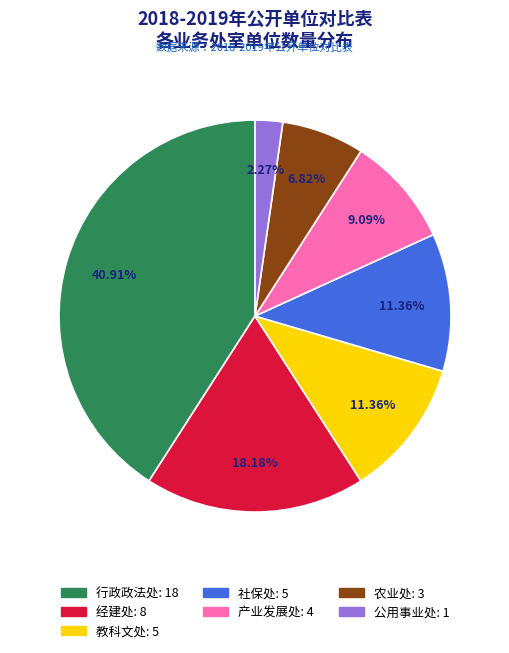

Is it true that 公用事业处 is 2% of the pie?

True